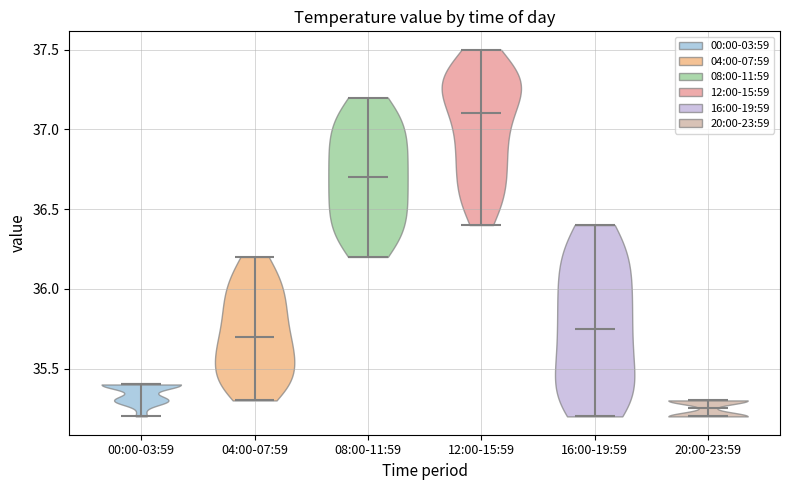

What is the lowest point the violin for 16:00-19:59 reaches on the y-axis? The values are not printed on the chart, so give them approximately, as read against the axis.

35.20